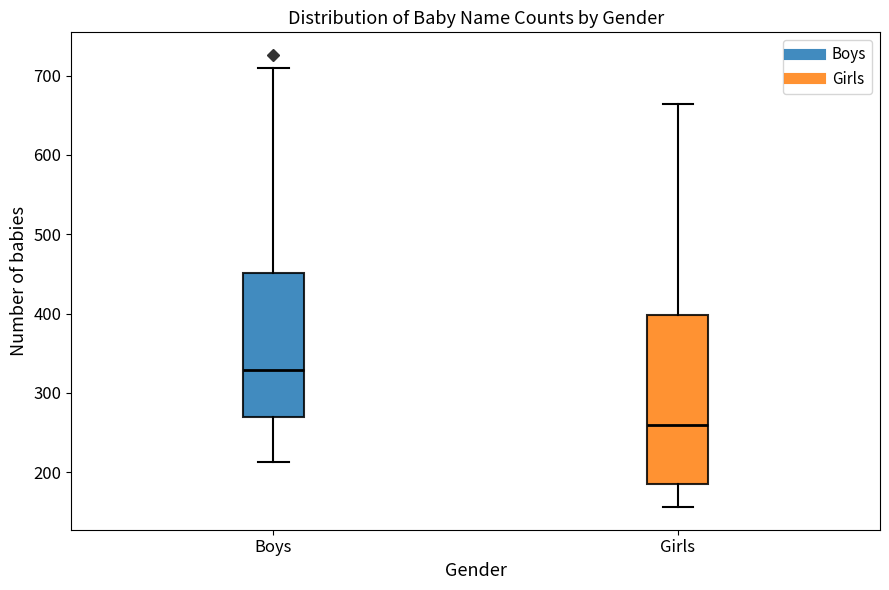

Which box is the tallest, from its lower edge to its upper edge?

Girls